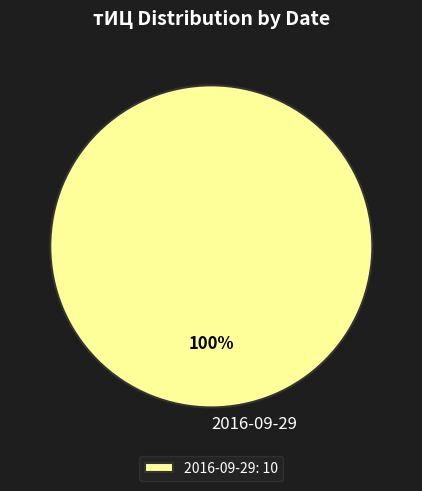

Is there a majority slice in this chart?

Yes